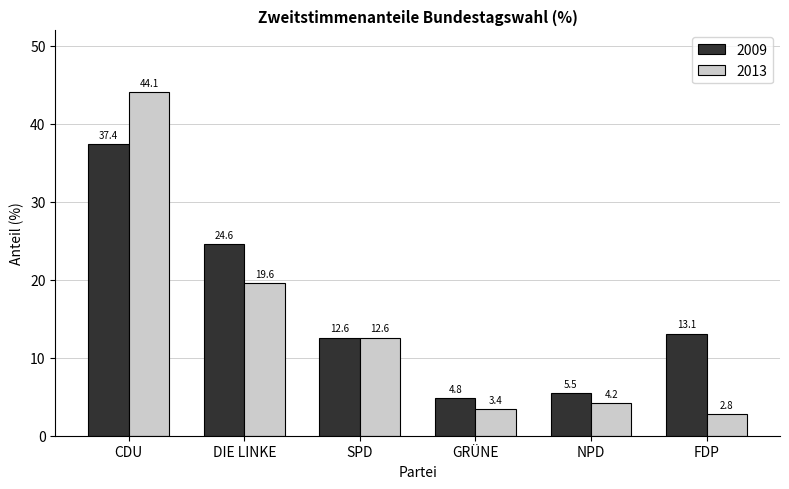

How many data points in 2009 are less than 13?

3